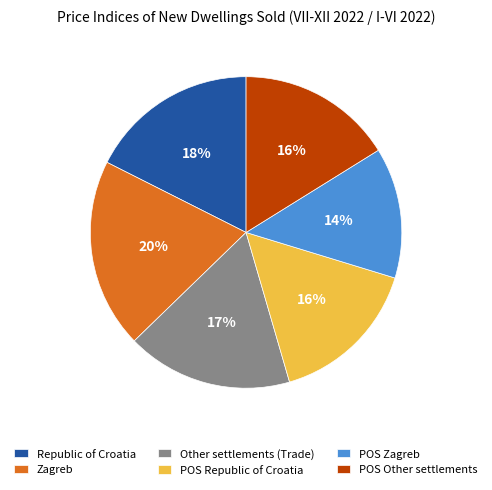

Is it true that Other settlements (Trade) is 10% of the pie?

False